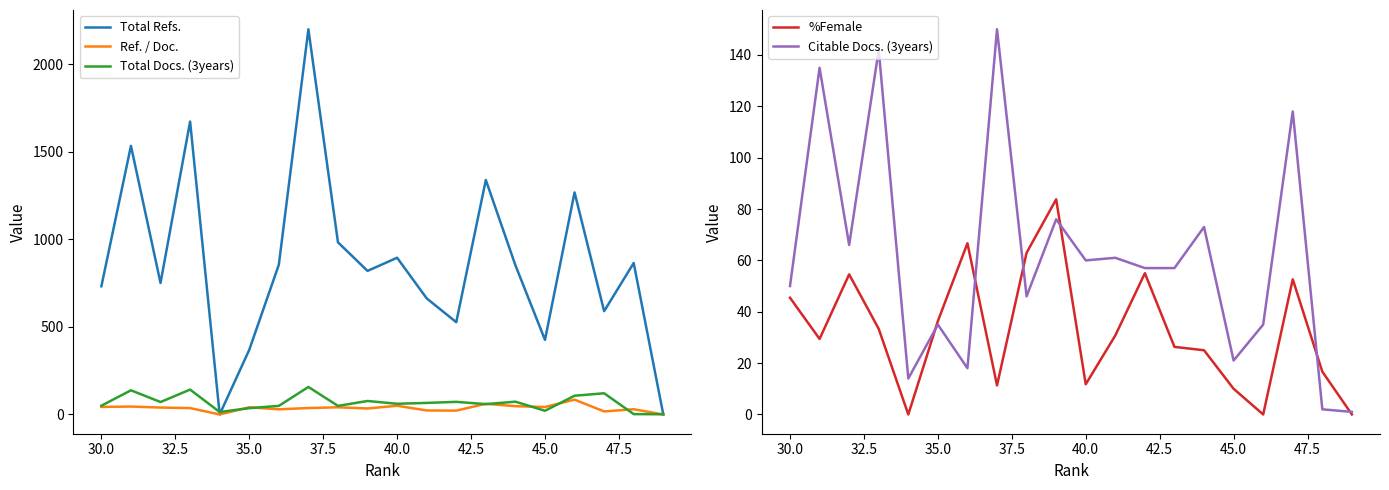

What is the difference between the maximum and minimum values in the Ref. / Doc. series?

84.5